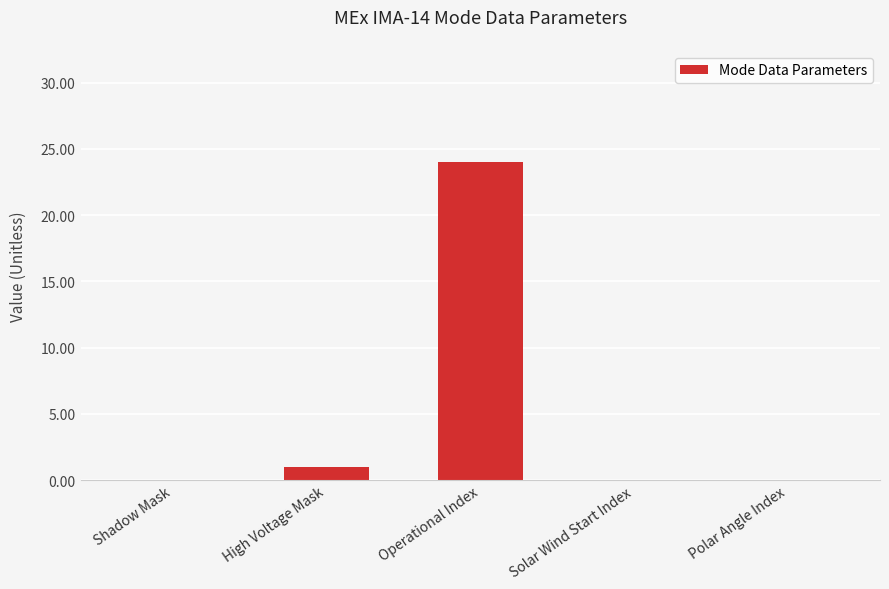

The chart shows a value of 43 at Operational Index. True or false?

False